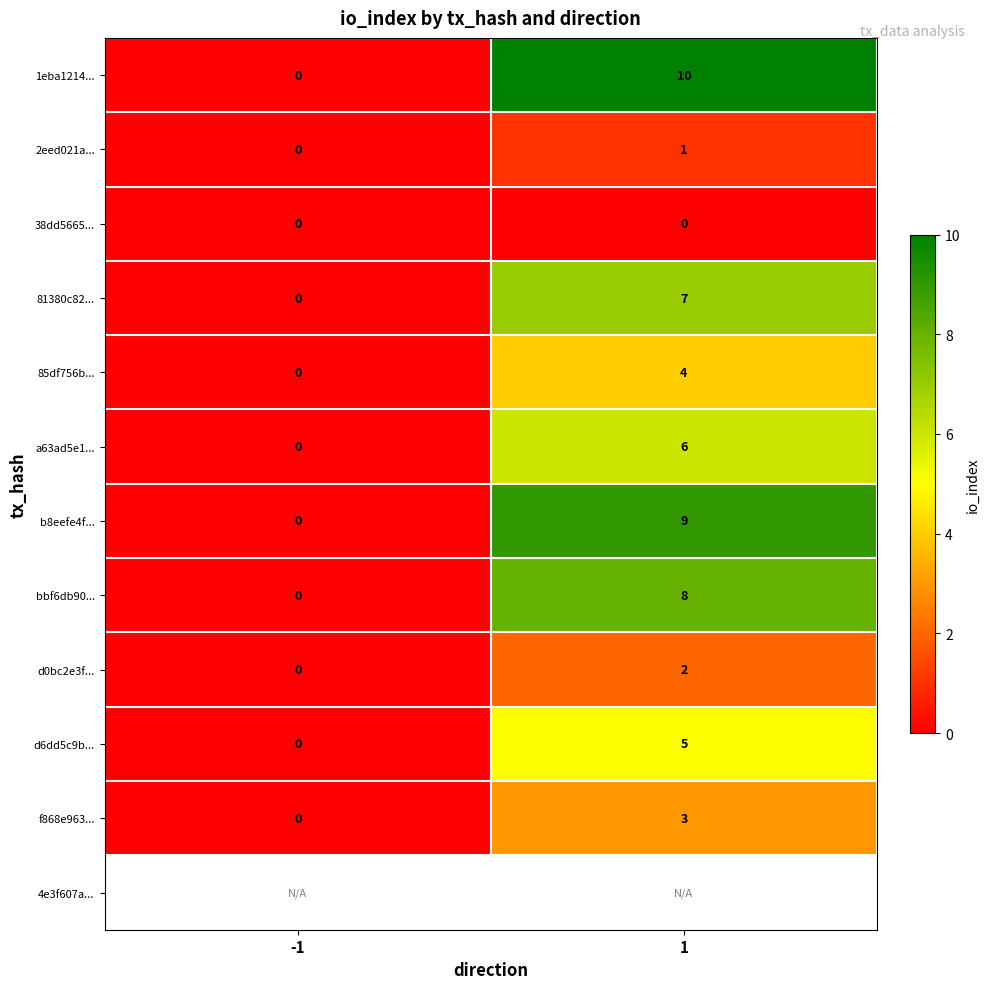

What is the highest value of the 81380c82... series?

7